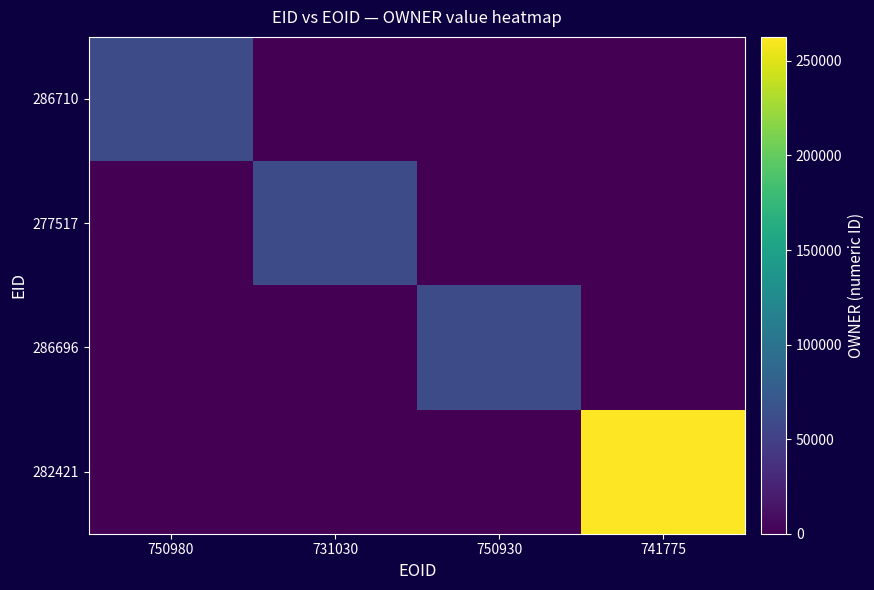

Reading left to right, transcribe all the data shown in this chart.

286710: 750980=60578	731030=0	750930=0	741775=0
277517: 750980=0	731030=60578	750930=0	741775=0
286696: 750980=0	731030=0	750930=60578	741775=0
282421: 750980=0	731030=0	750930=0	741775=262683